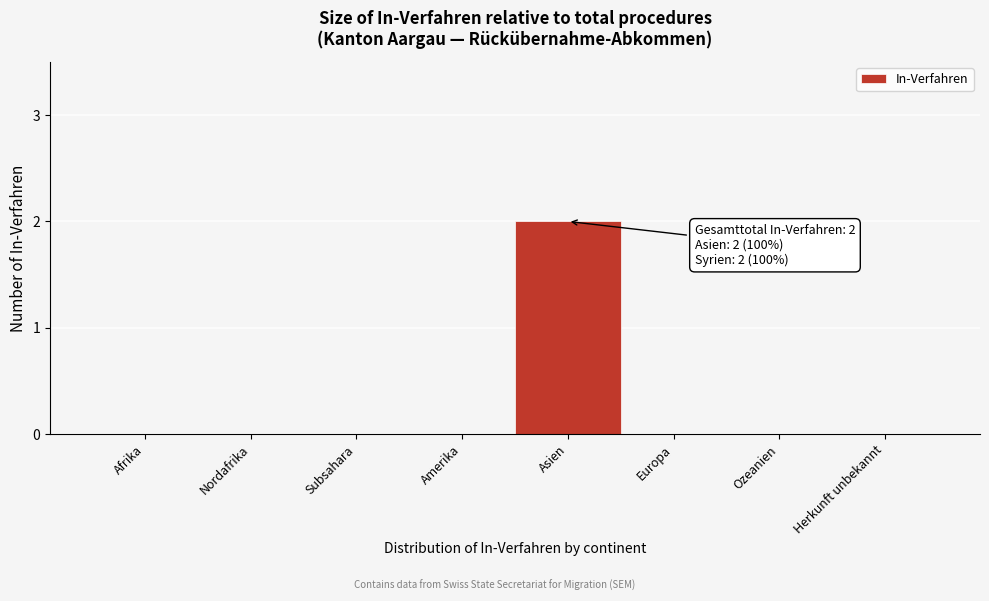

Reading left to right, list all the values displayed in this chart.

Afrika=0	Nordafrika=0	Subsahara=0	Amerika=0	Asien=2	Europa=0	Ozeanien=0	Herkunft unbekannt=0